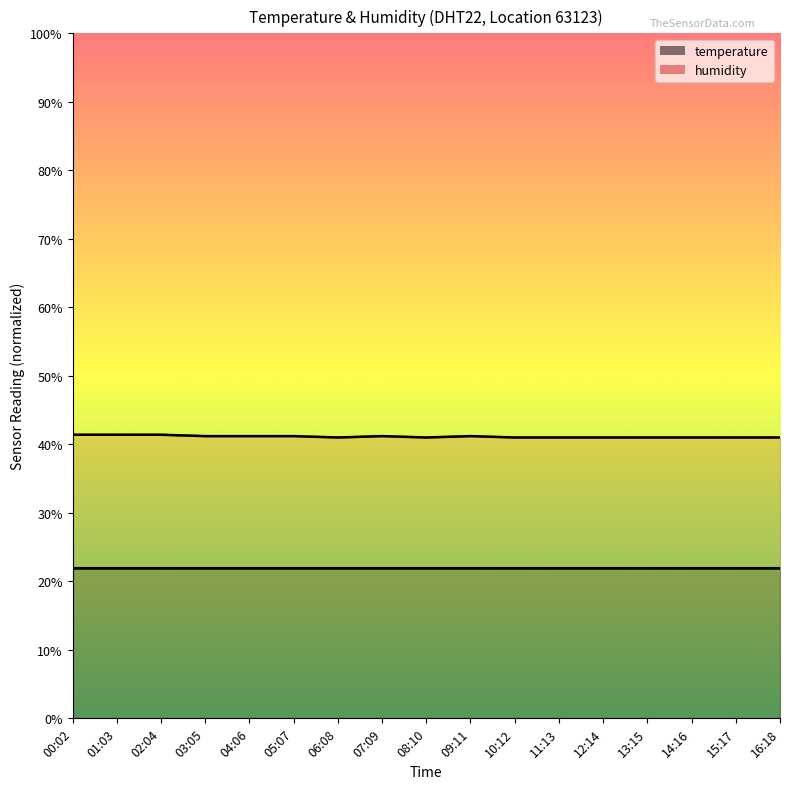

List the labels in order of value, smallest first.

06:08, 08:10, 10:12, 11:13, 12:14, 13:15, 14:16, 15:17, 16:18, 03:05, 04:06, 05:07, 07:09, 09:11, 00:02, 01:03, 02:04